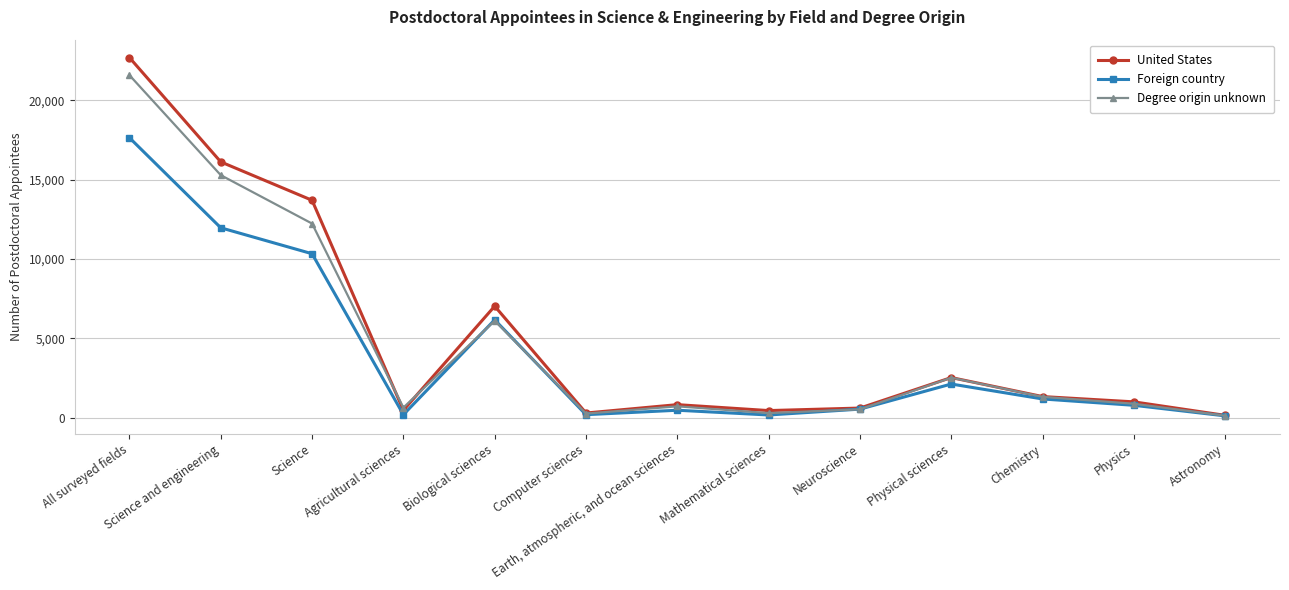

What is the label of the 10th point from the left?

Physical sciences